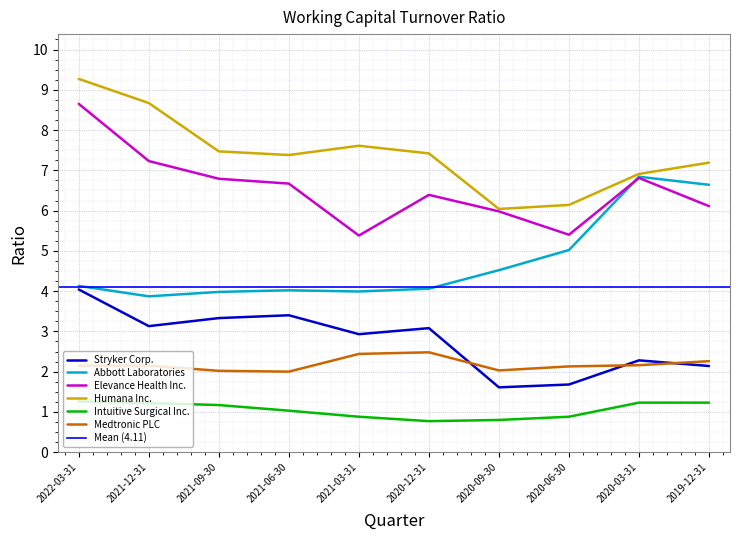

What is the label of the 8th point from the left?

2020-06-30